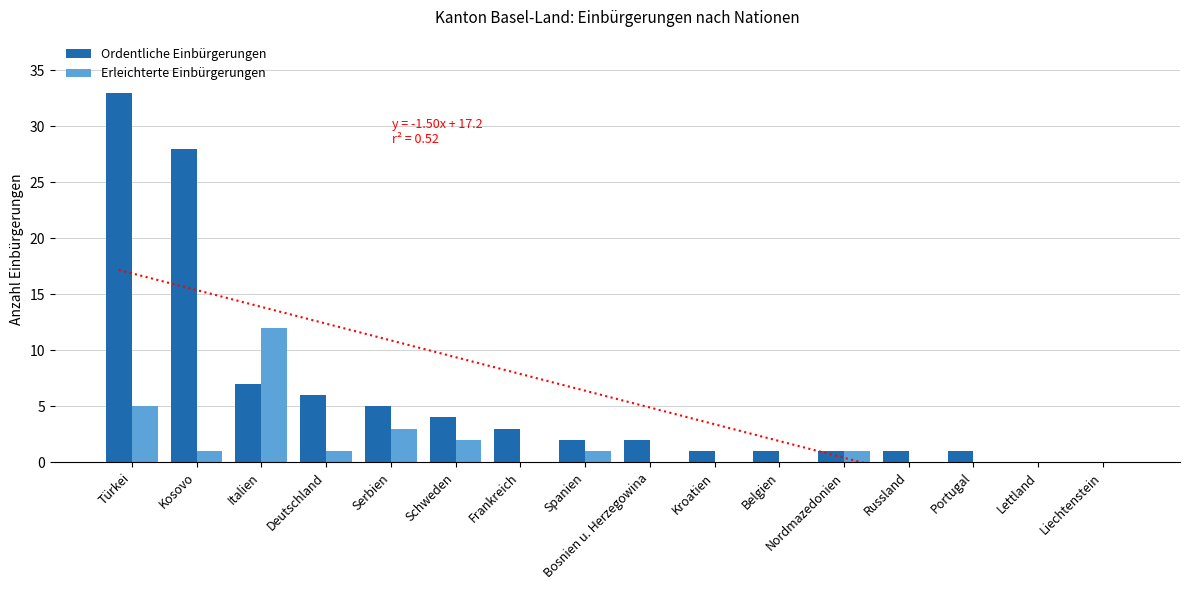

What is the maximum value shown in the chart?

33